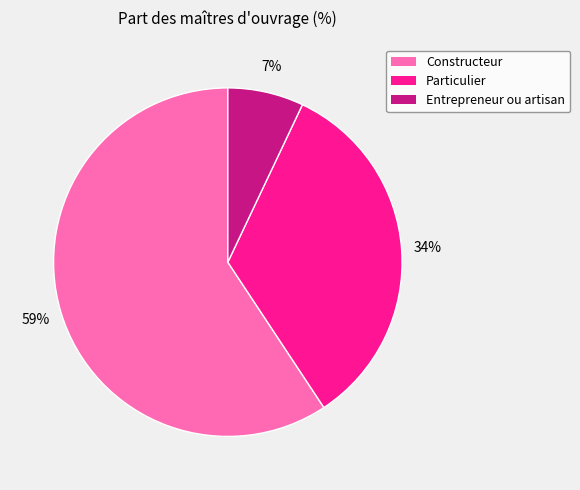

The Particulier slice represents 34% of the pie. True or false?

True